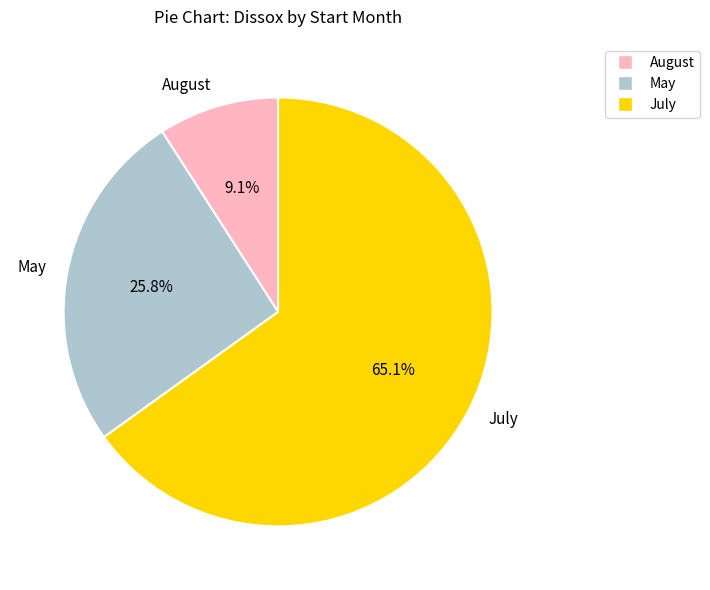

Approximately how many times larger is the value at May compared to August?

2.8